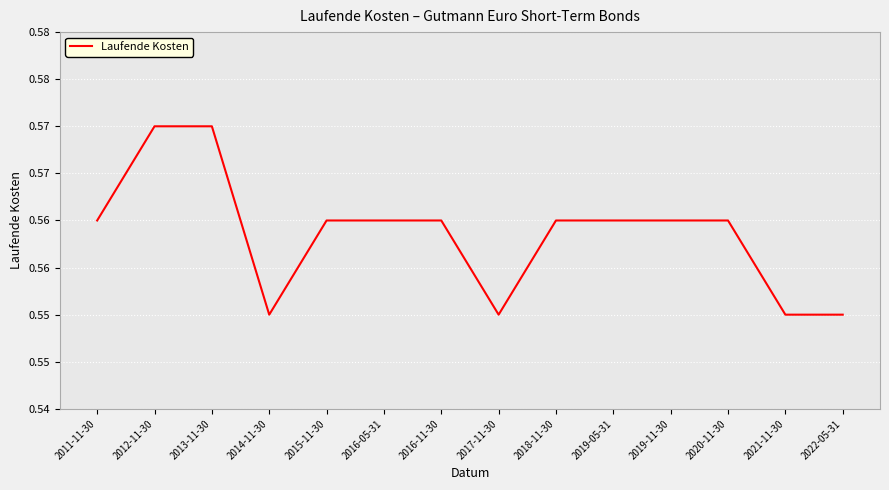

Where is the first local minimum?

2014-11-30